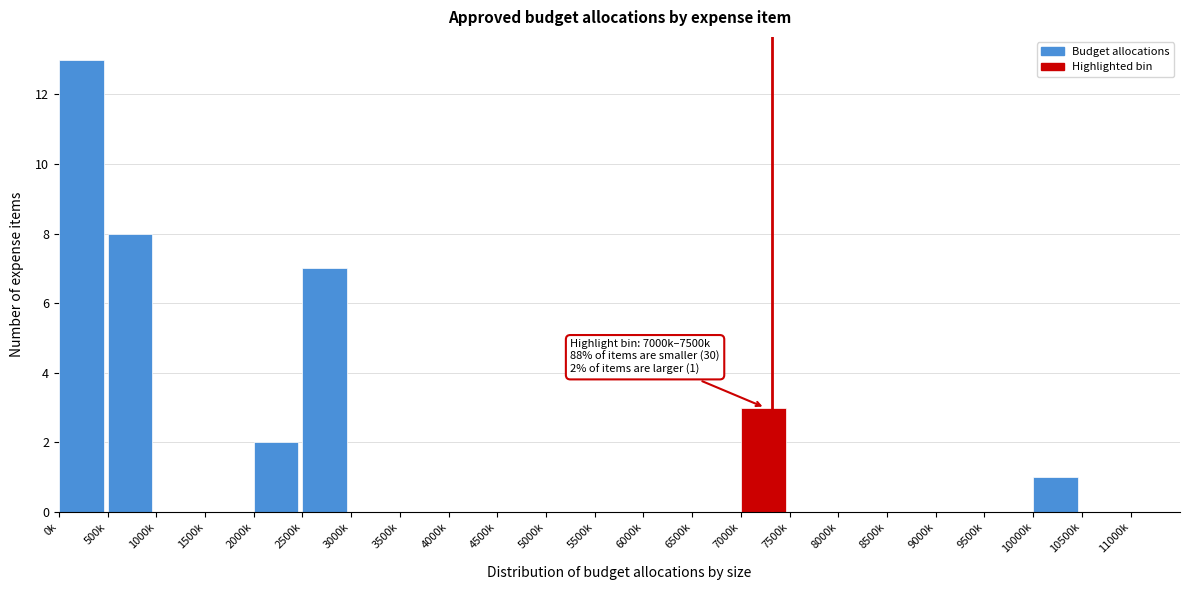

Reading left to right, what are all the values shown in this chart?

0k=13	500k=8	1000k=0	1500k=0	2000k=2	2500k=7	3000k=0	3500k=0	4000k=0	4500k=0	5000k=0	5500k=0	6000k=0	6500k=0	7000k=3	7500k=0	8000k=0	8500k=0	9000k=0	9500k=0	10000k=1	10500k=0